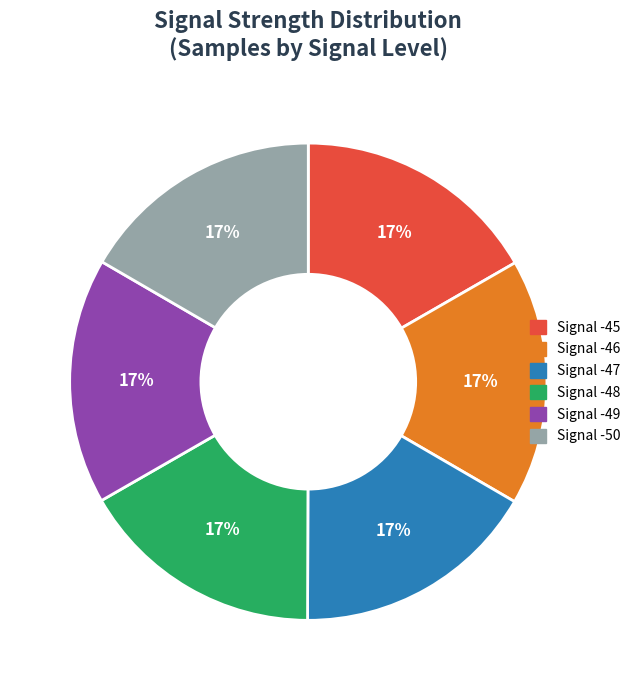

What percentage is the Signal -49 slice, to the nearest percent?

17%